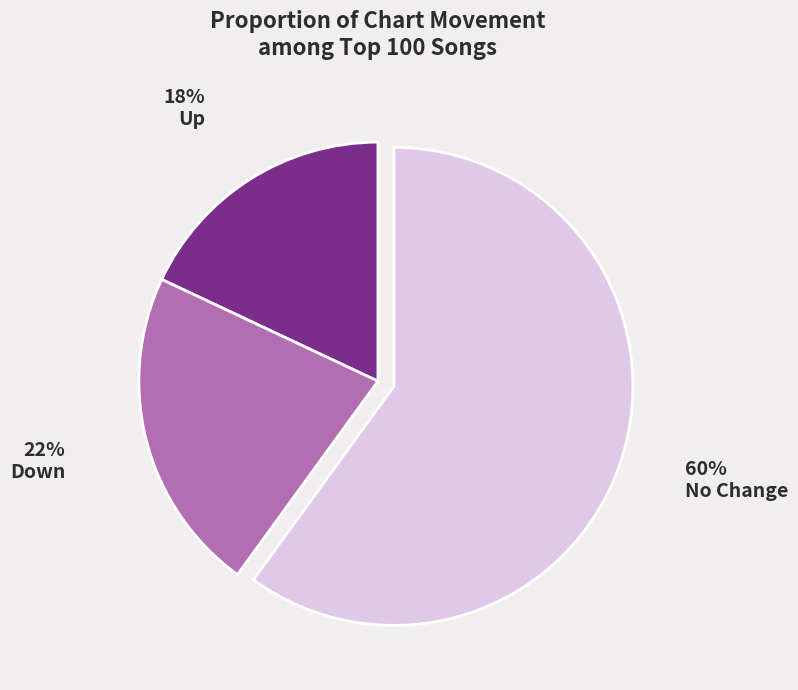

Does any single category account for the majority?

Yes